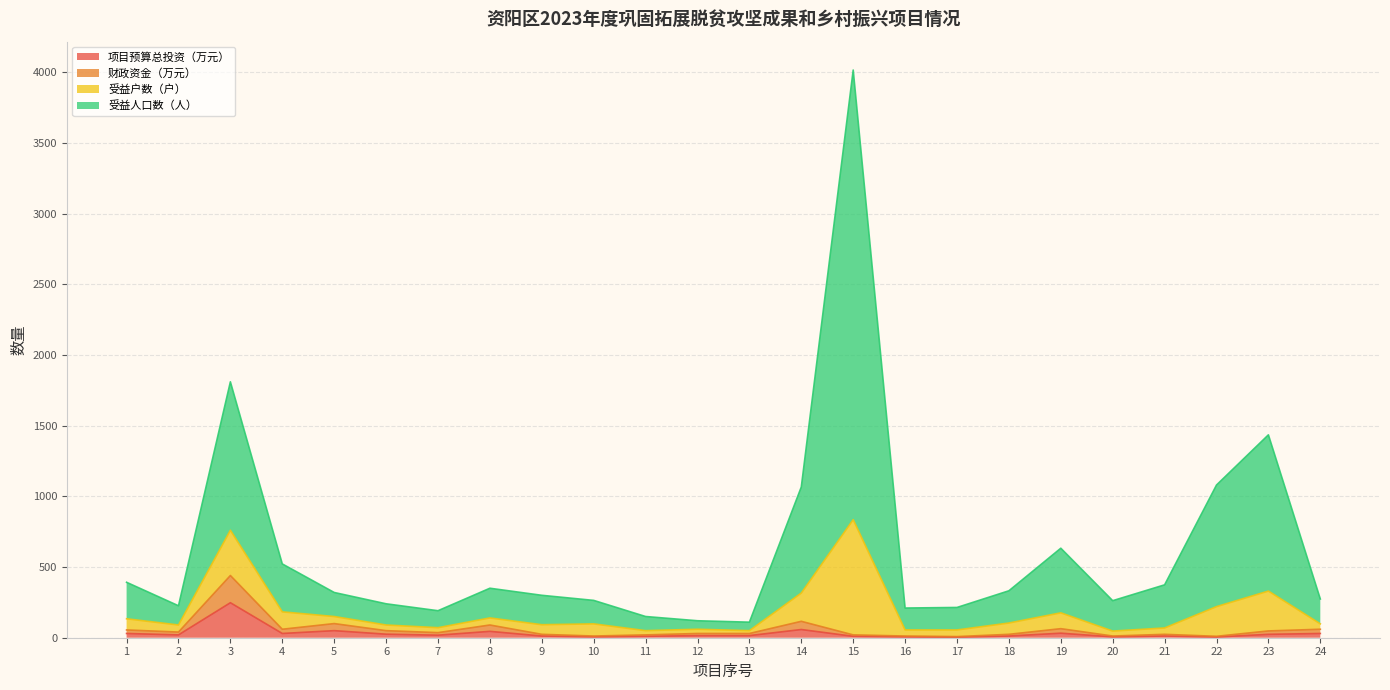

Where does the 项目预算总投资（万元） series first go above 18?

1